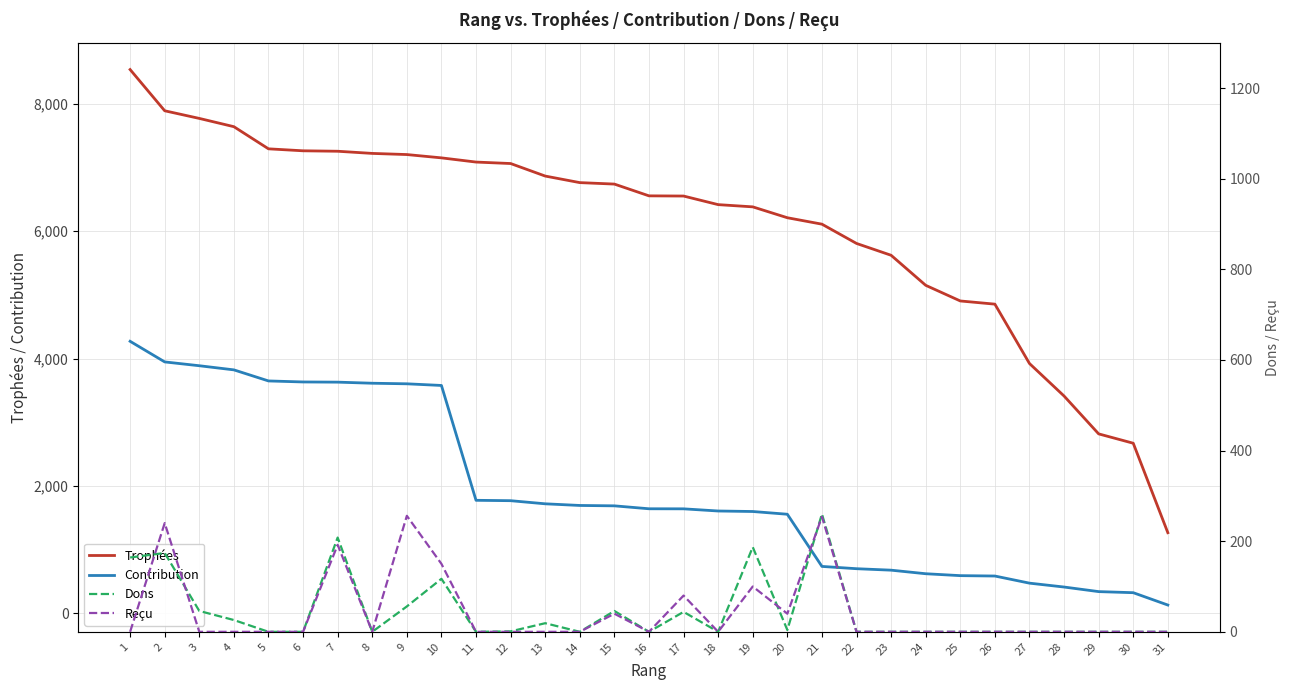

Does the chart have visible grid lines?

Yes